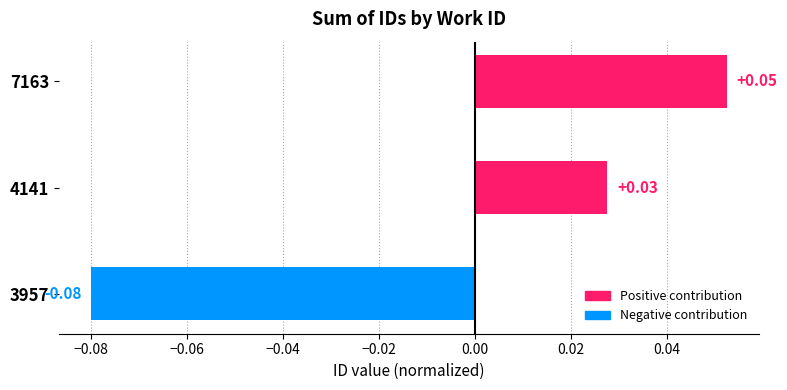

List the labels in order of value, smallest first.

3957, 4141, 7163